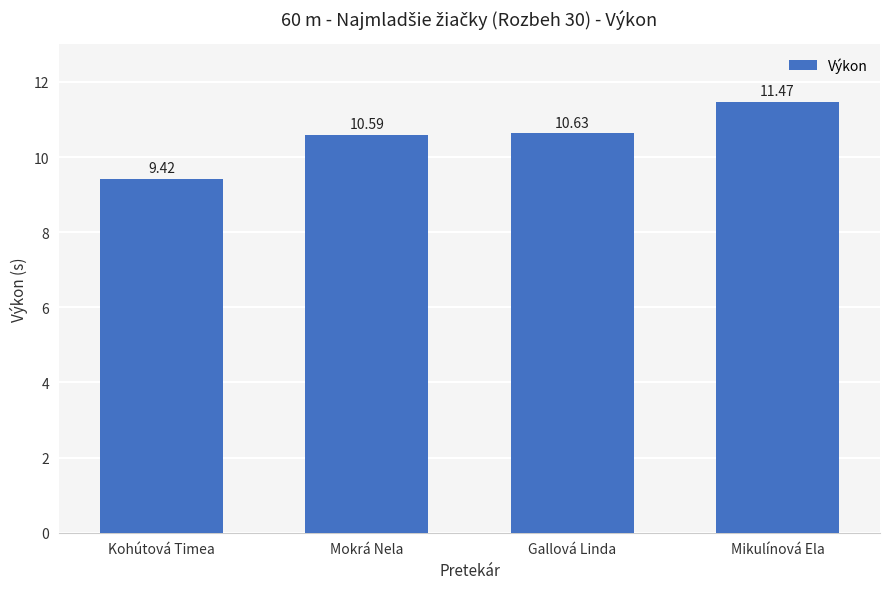

The value at Gallová Linda is 6.5. True or false?

False